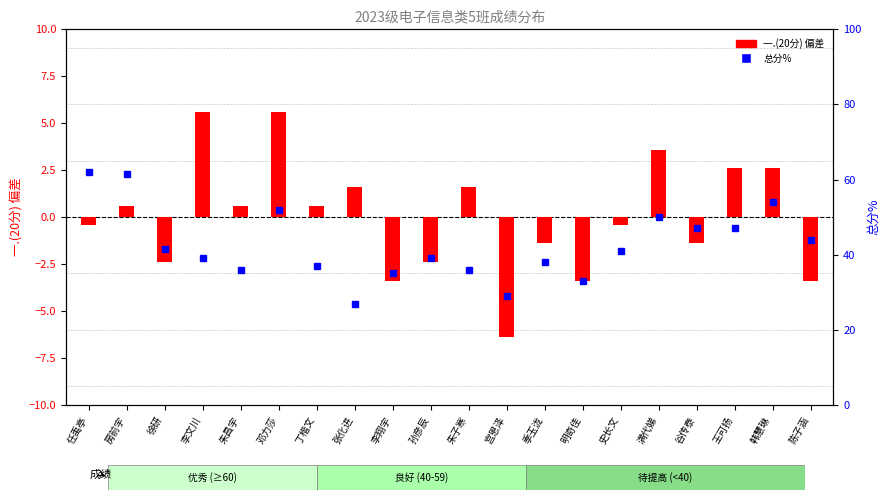

List the labels in order of value, largest first.

任禹亭, 房前宇, 韩慧琳, 邓力莎, 满代娣, 谷传泰, 王可扬, 陈子涵, 徐研, 史长文, 李文川, 孙彦辰, 季玉泷, 丁楷文, 朱昌宇, 朱子寒, 李翔宇, 明奇佳, 宫恩泽, 张化进